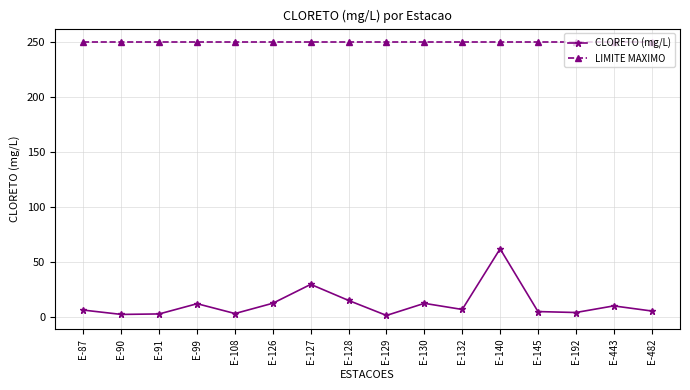

Rank the series by their average value, from lowest to highest.

CLORETO (mg/L), LIMITE MAXIMO